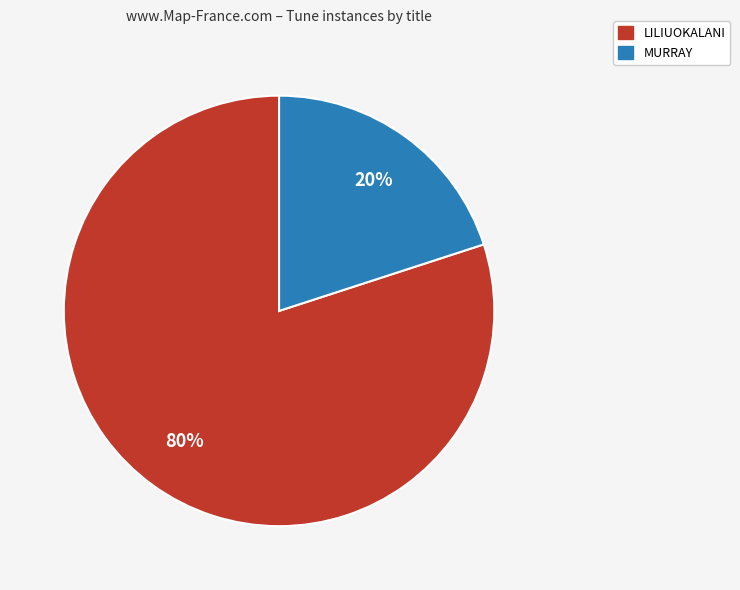

Do MURRAY and LILIUOKALANI together represent more than half of the pie?

Yes